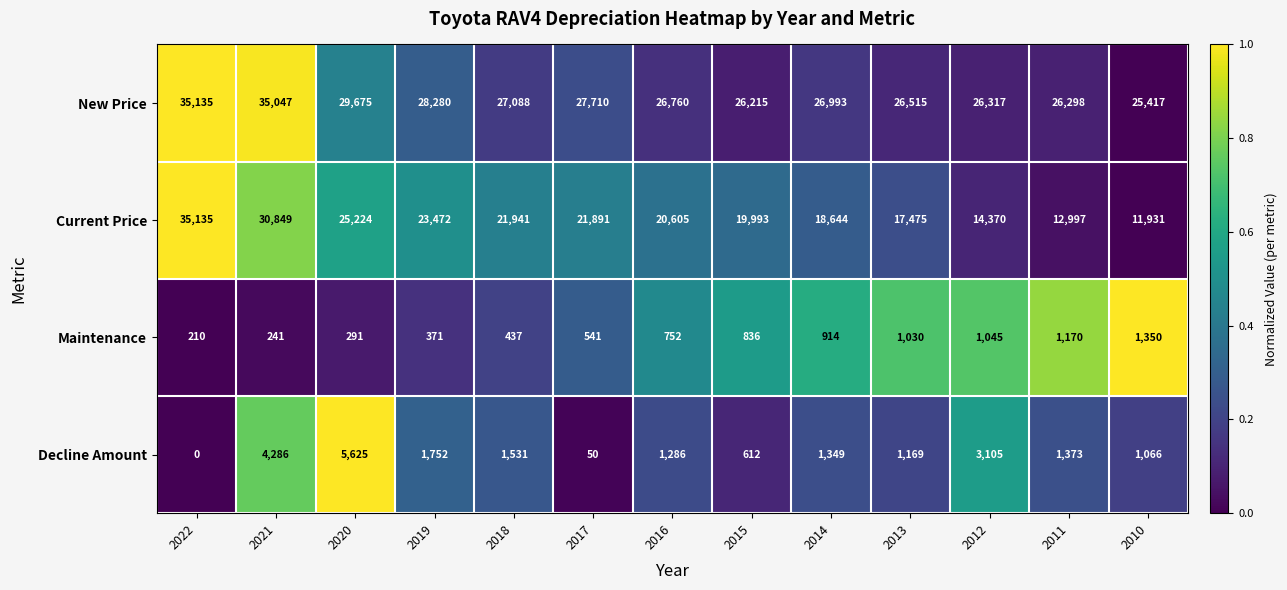

At which category is the sum across all series the highest?

2022